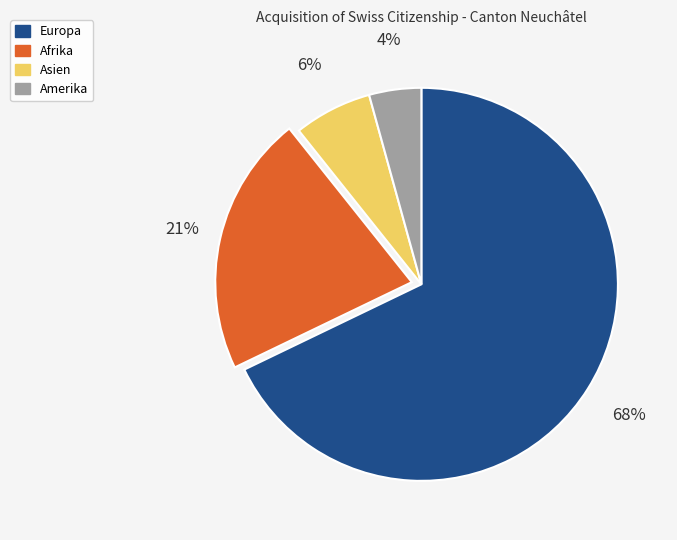

How many segments does this pie chart have?

4